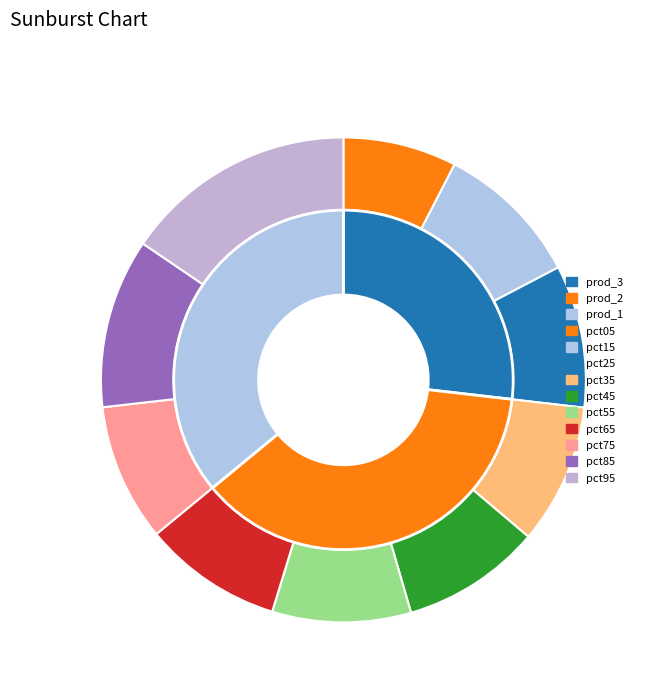

Which slice is the smallest?

pct05